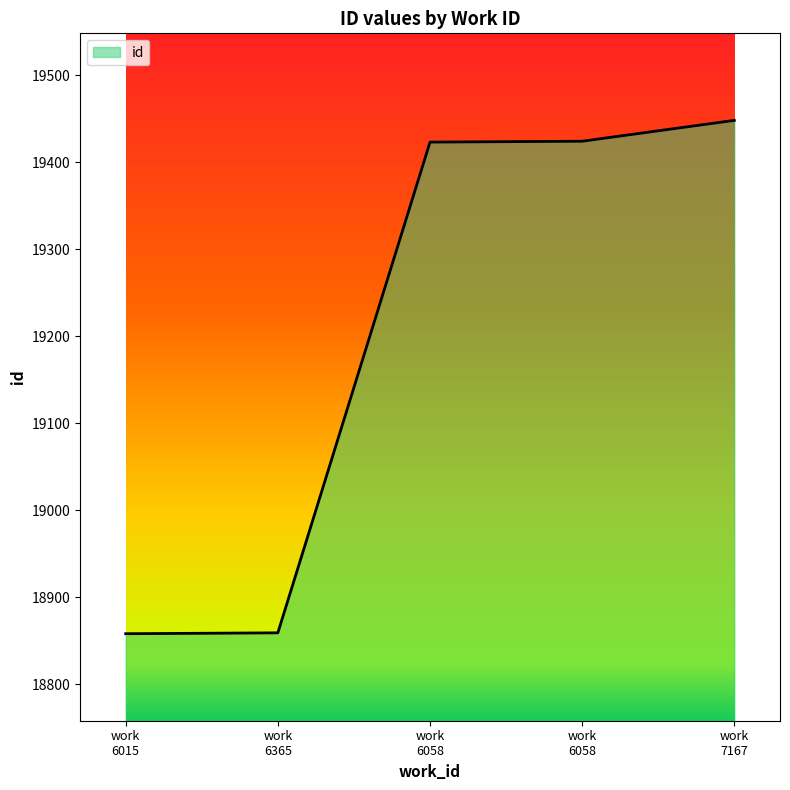

At which category does the chart reach its minimum across all series?

work 6015